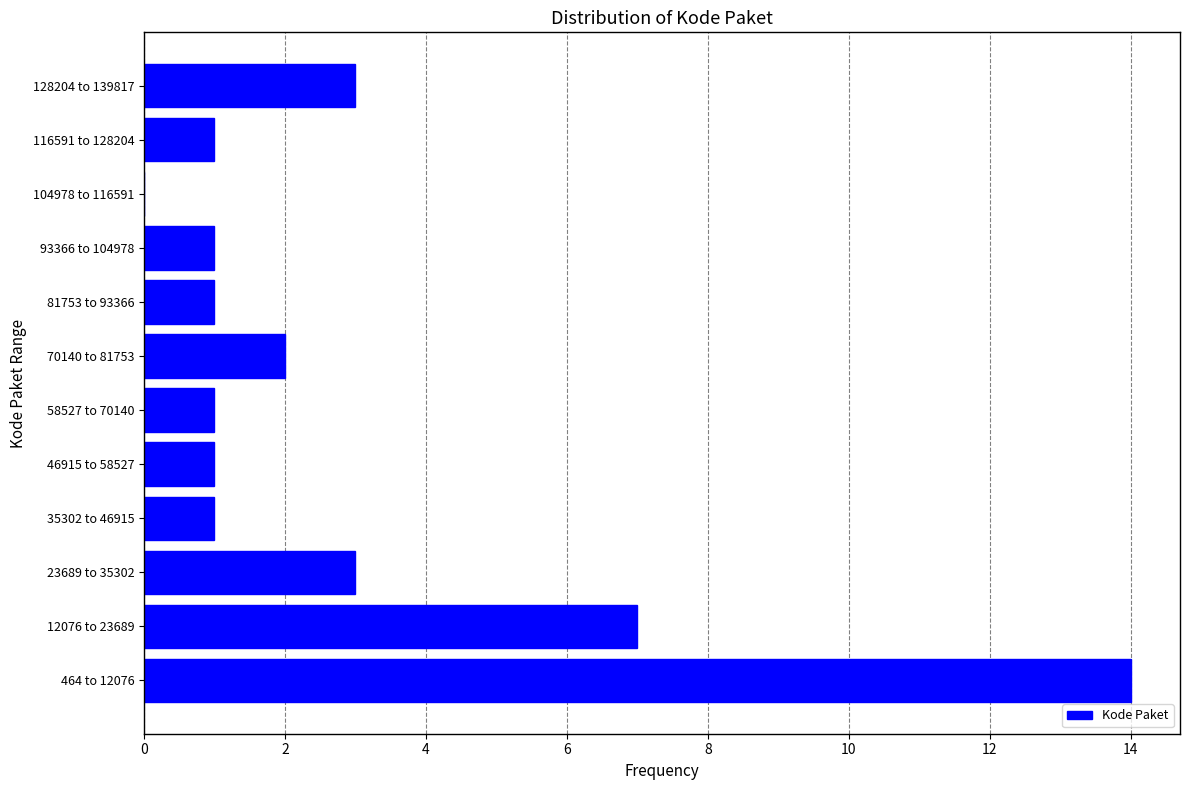

Reading bottom to top, list all the values displayed in this chart.

464 to 12076=14	12076 to 23689=7	23689 to 35302=3	35302 to 46915=1	46915 to 58527=1	58527 to 70140=1	70140 to 81753=2	81753 to 93366=1	93366 to 104978=1	104978 to 116591=0	116591 to 128204=1	128204 to 139817=3